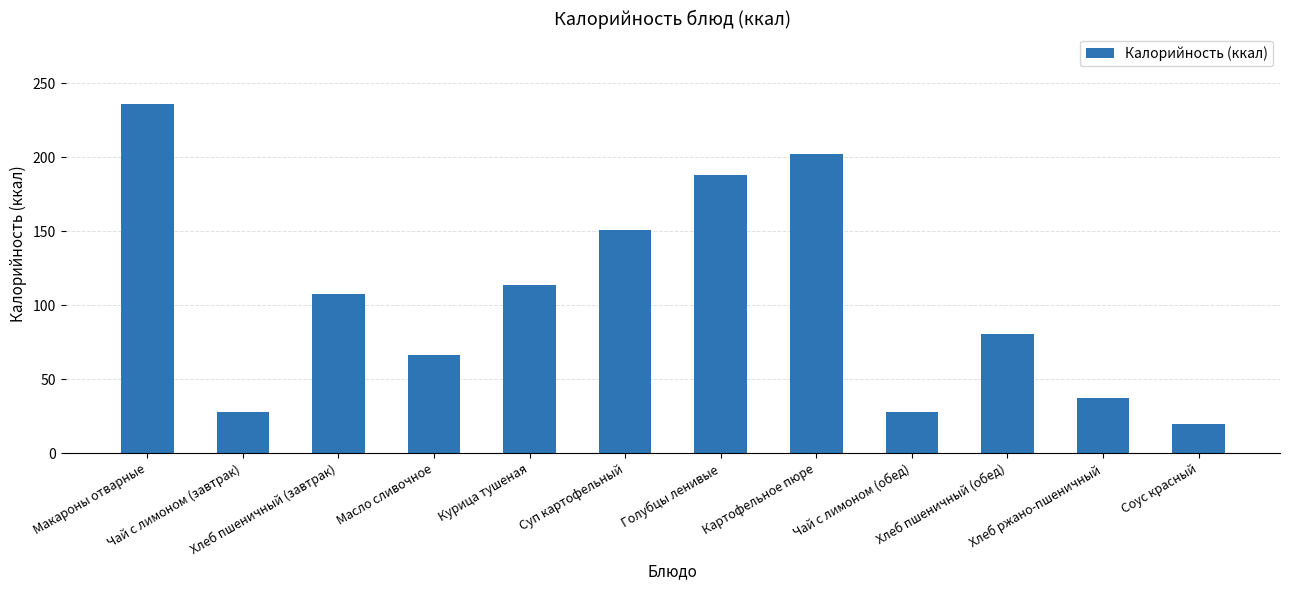

At which category does the chart reach its peak across all series?

Макароны отварные